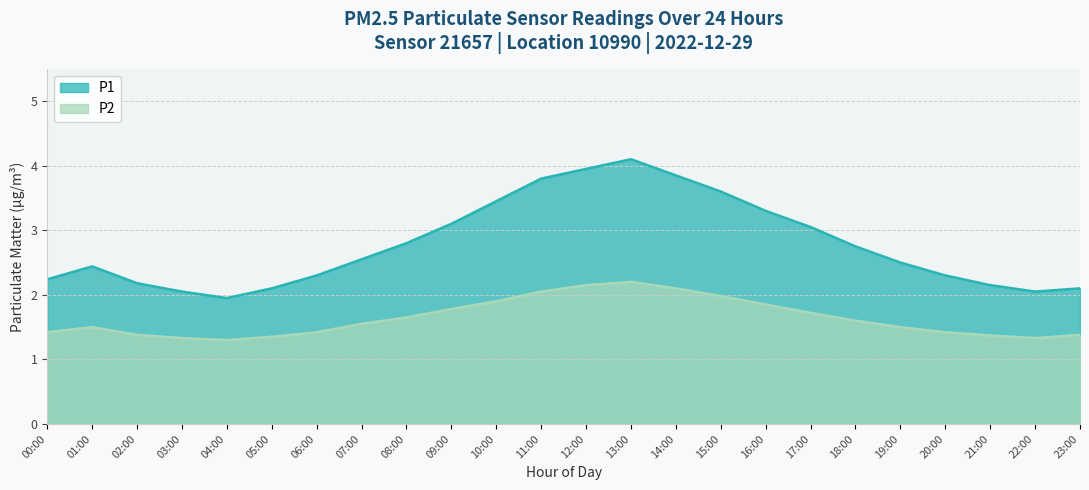

What is the spread (max minus min) of values at 19:00?

1.0